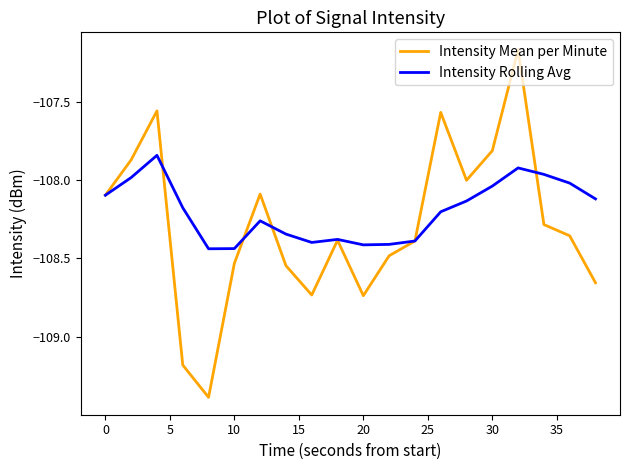

List the series in order of their peak value, highest first.

Intensity Mean per Minute, Intensity Rolling Avg